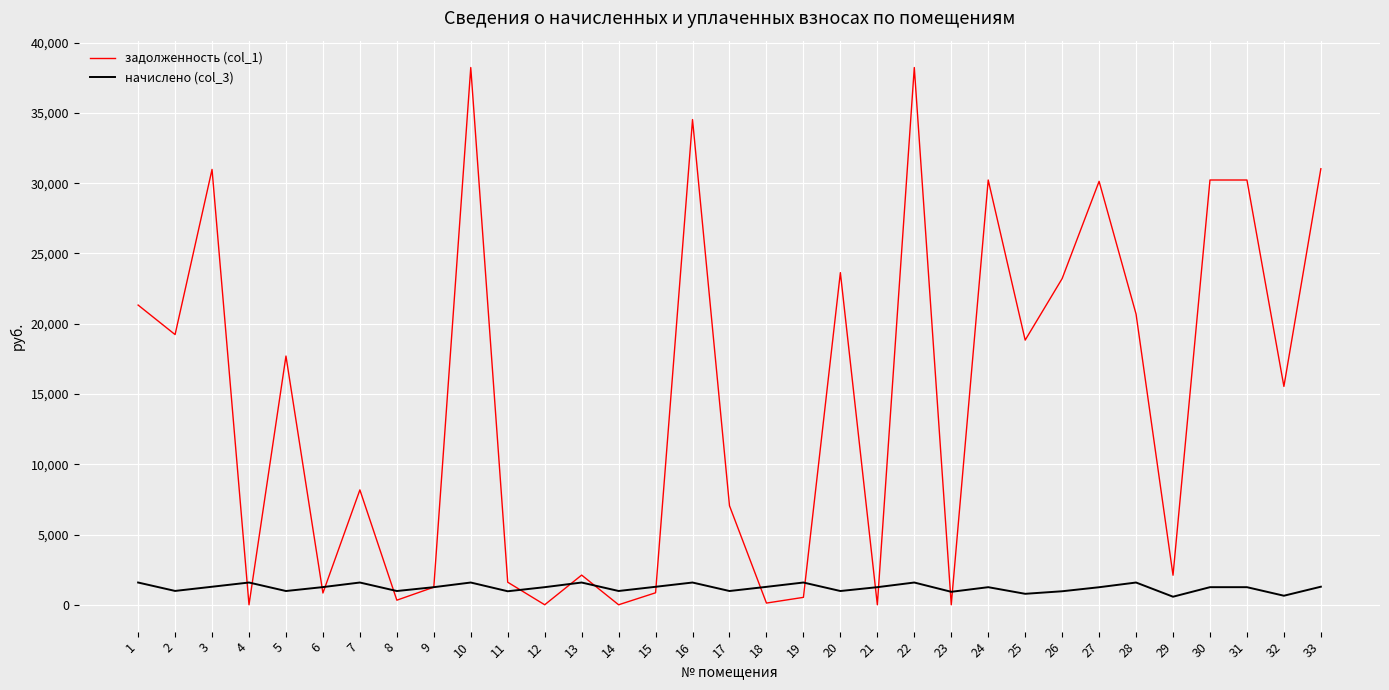

True or false: задолженность (col_1) and начислено (col_3) cross at least once.

True